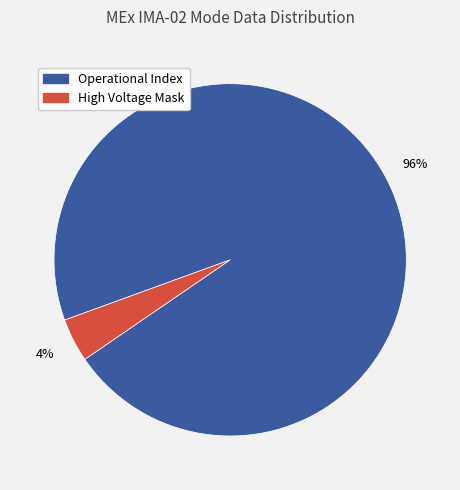

How many slices are in this pie chart?

2